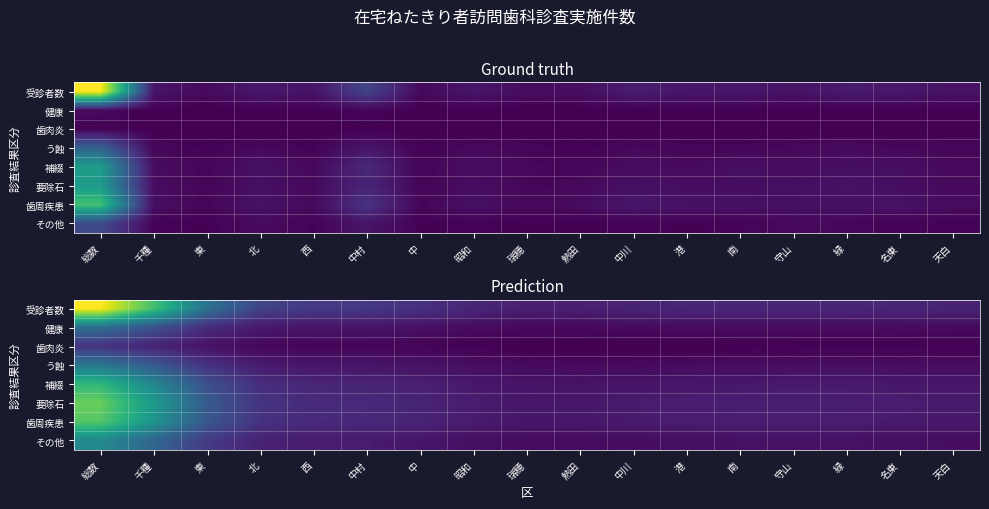

What is the total value across all series at 中?

362.5